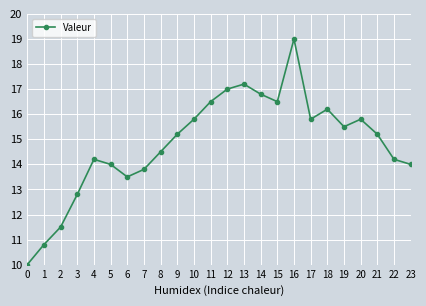

At which category does the data reach its first local peak?

4